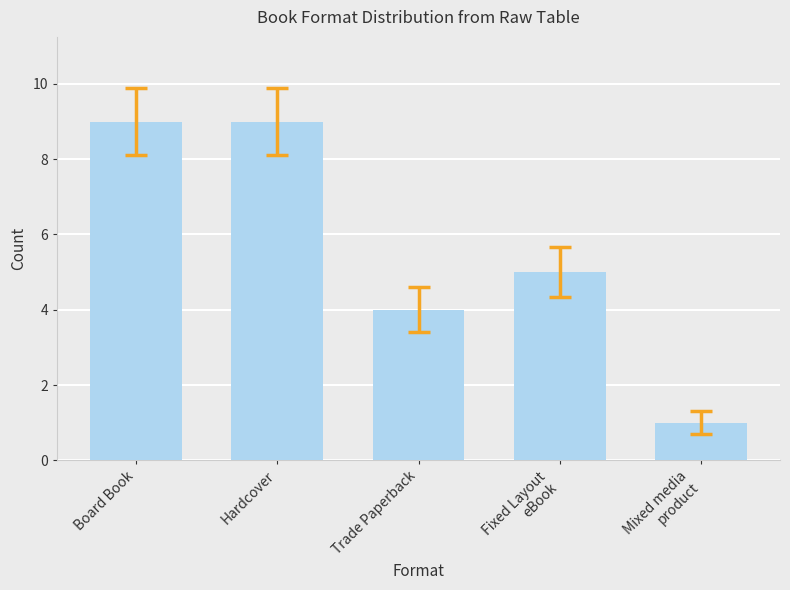

How many bars are there in total?

5